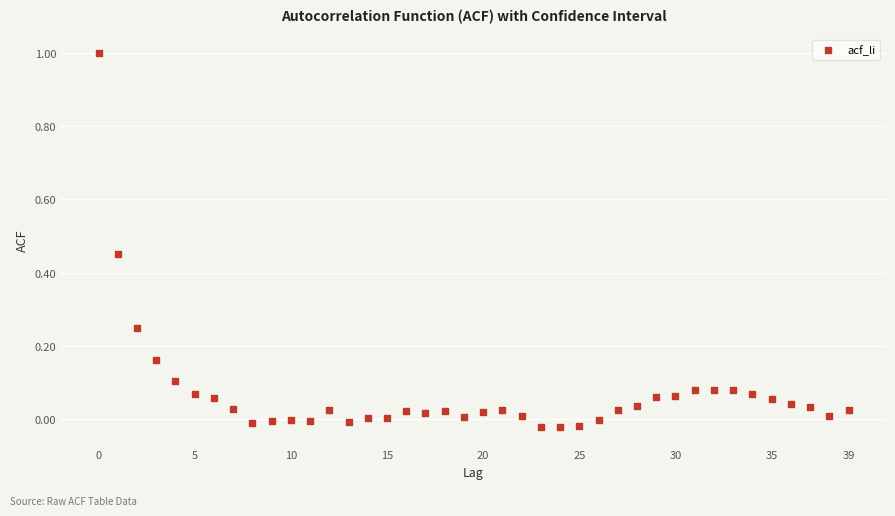

What is the range of Y values (max minus min)?

1.0